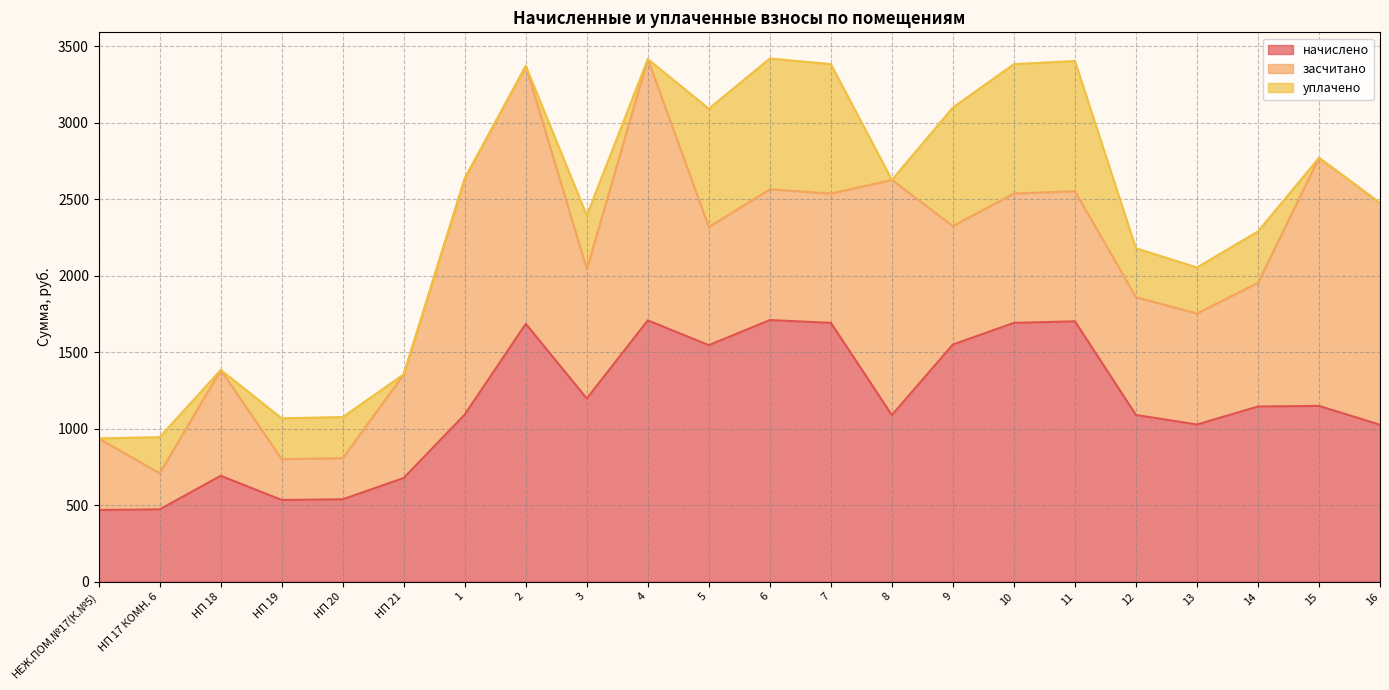

What is the highest value of the начислено series?

1709.3